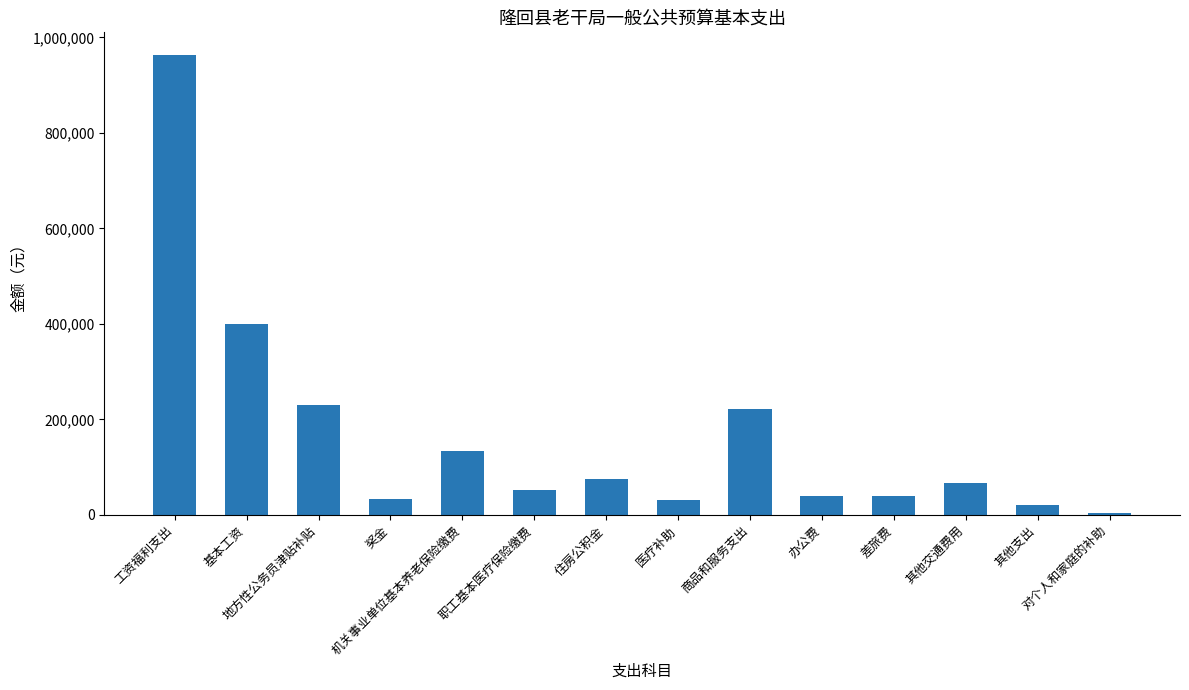

What is the value of the 1st bar from the left?

962482.7